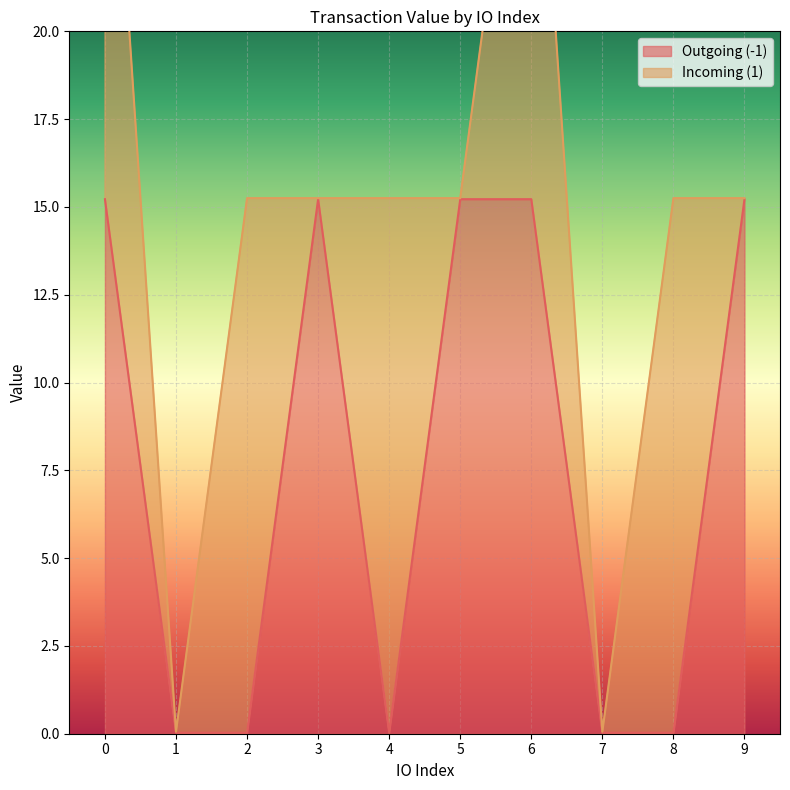

How many data points are less than 15?

5